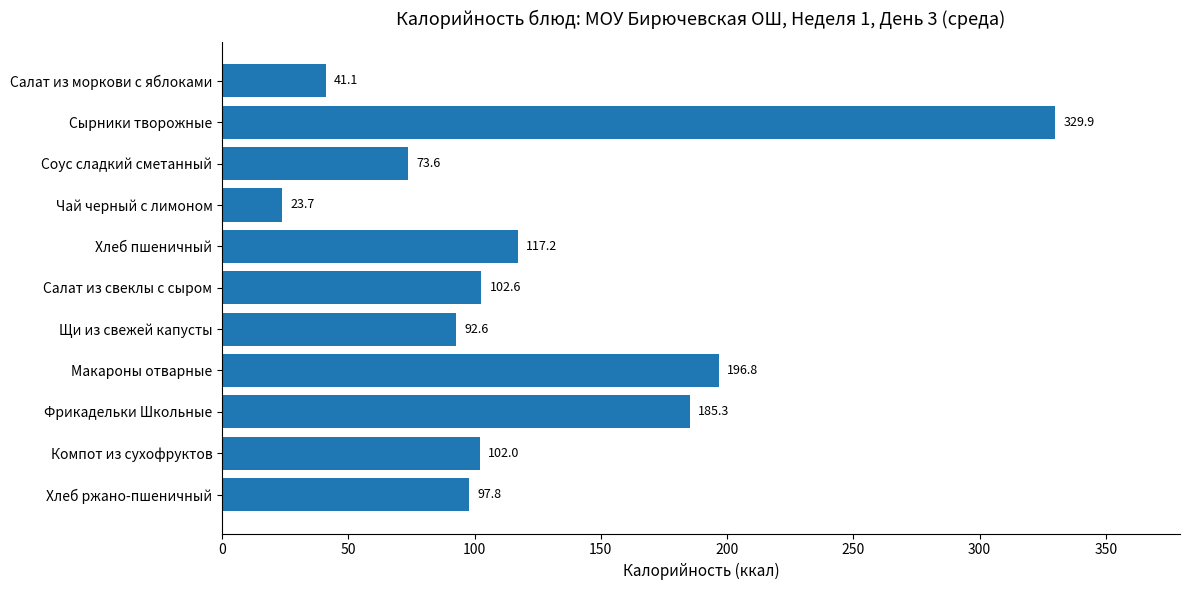

How many data points are less than 102?

5